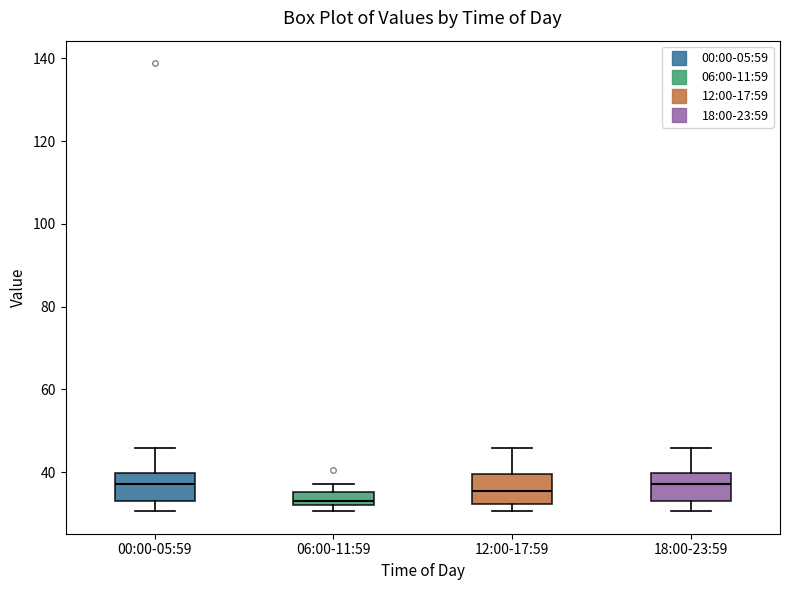

Reading left to right, transcribe this box plot: for each box, give where its median line is, the range the box spans, and where its two whiskers end, as read against the y-axis. The values are not printed on the chart, so give them approximately, as read against the axis.

00:00-05:59: median 38, box 34 to 40, whiskers 30 to 46
06:00-11:59: median 34, box 32 to 36, whiskers 30 to 38
12:00-17:59: median 36, box 32 to 40, whiskers 30 to 46
18:00-23:59: median 38, box 34 to 40, whiskers 30 to 46